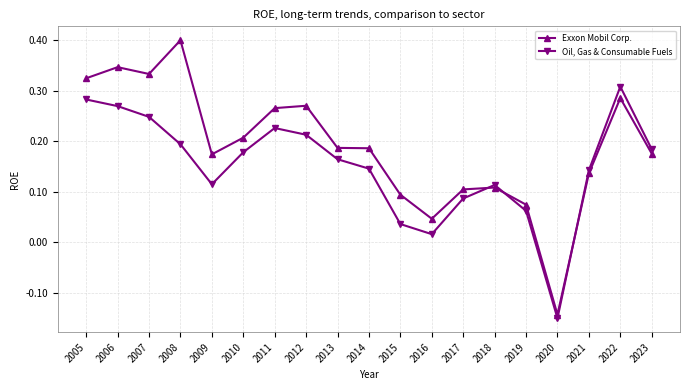

Is it true that Oil, Gas & Consumable Fuels equals 0.1 at 2009?

True